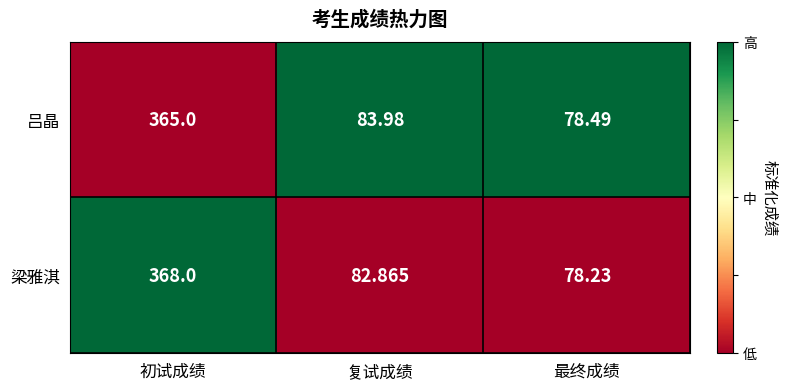

Which series changed the most between 初试成绩 and 最终成绩?

梁雅淇